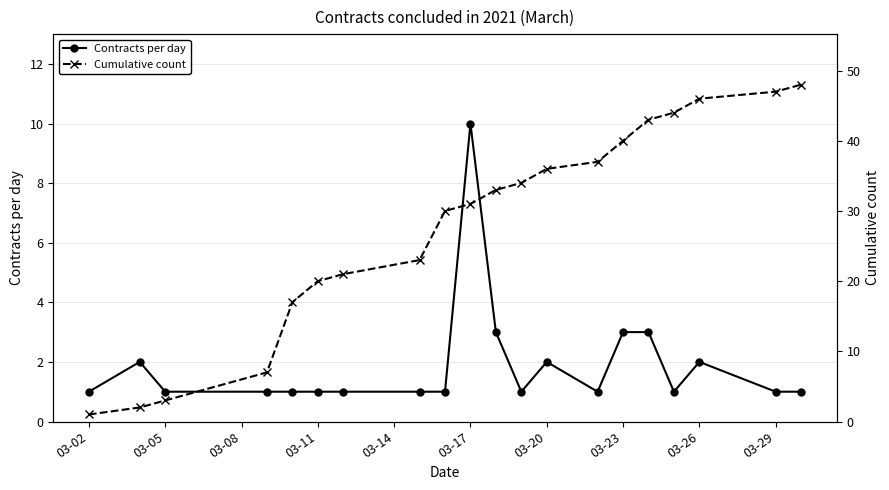

True or false: Contracts per day has a value of 2 at 03-26.

True